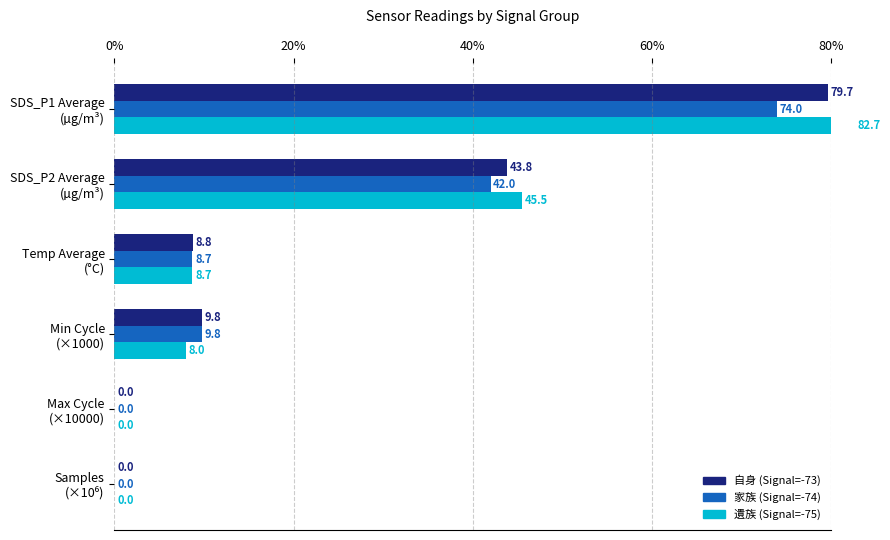

How many data points in 自身 (Signal=-73) are above 9?

3